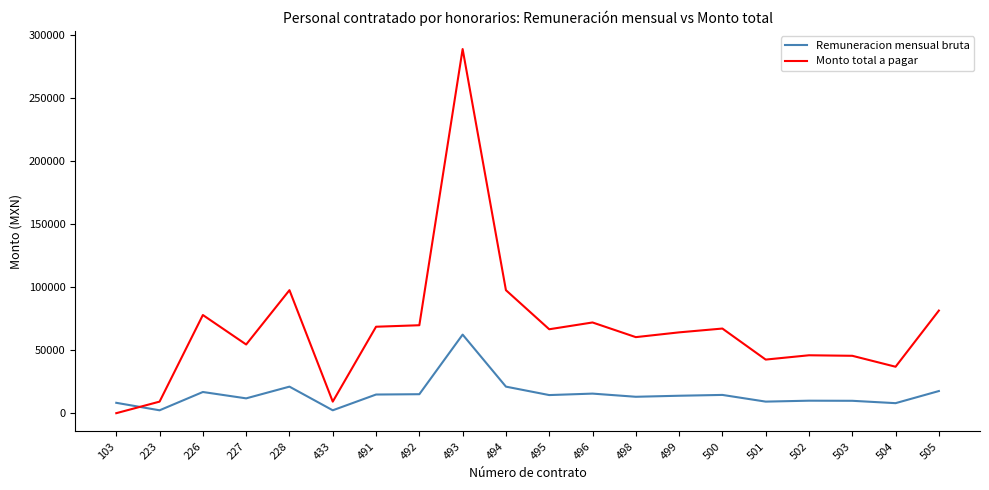

How many lines are shown in the chart?

2